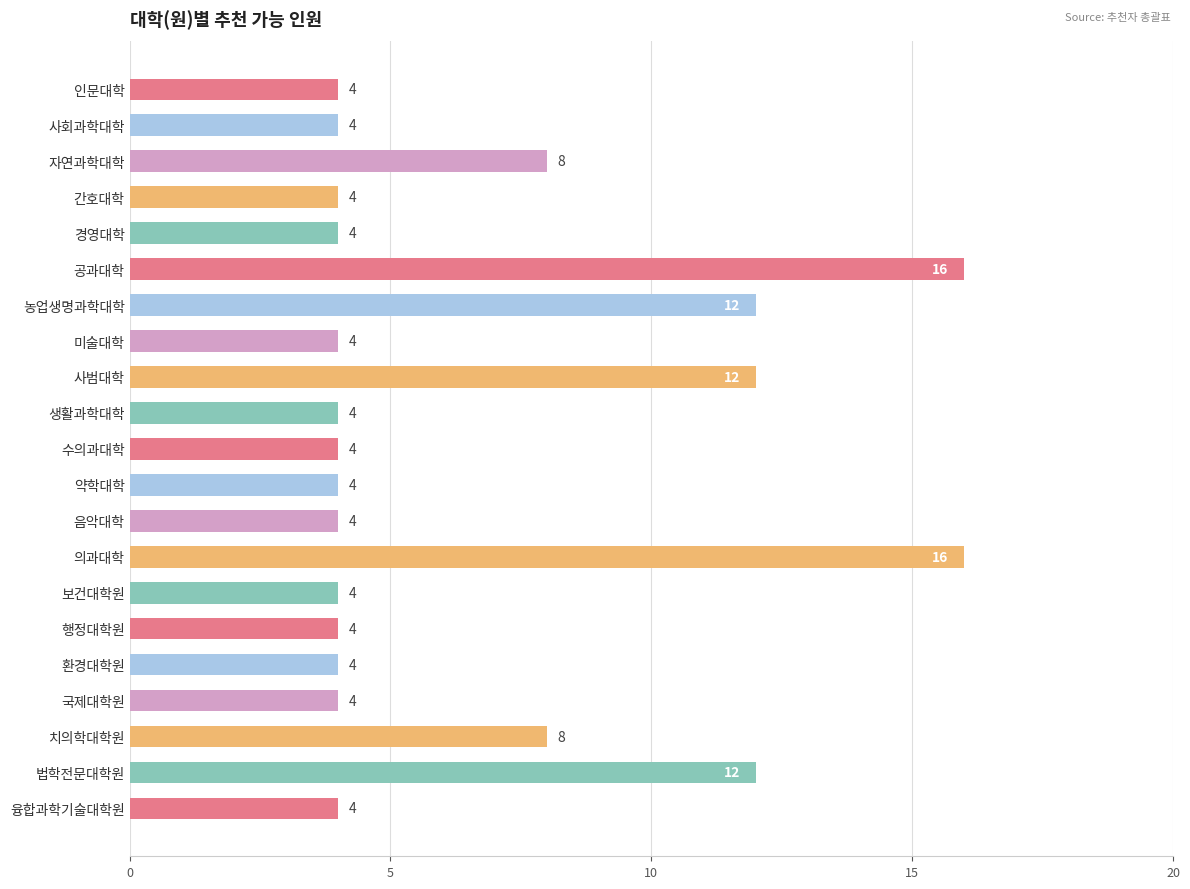

Reading bottom to top, what are all the values shown in this chart?

융합과학기술대학원=4	법학전문대학원=12	치의학대학원=8	국제대학원=4	환경대학원=4	행정대학원=4	보건대학원=4	의과대학=16	음악대학=4	약학대학=4	수의과대학=4	생활과학대학=4	사범대학=12	미술대학=4	농업생명과학대학=12	공과대학=16	경영대학=4	간호대학=4	자연과학대학=8	사회과학대학=4	인문대학=4